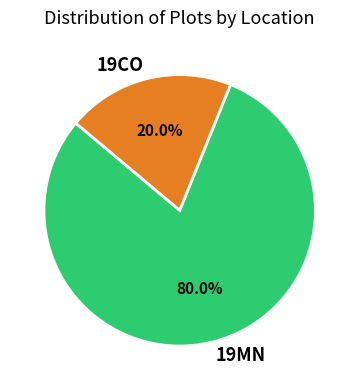

Which slice is the largest?

19MN